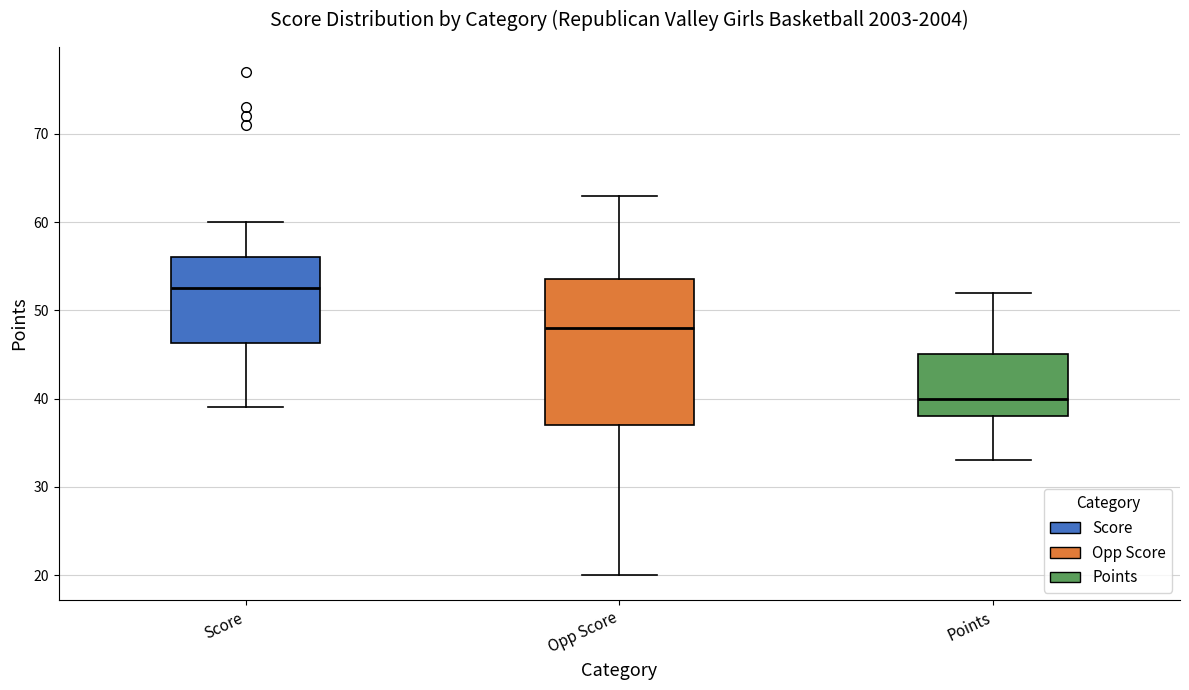

Which box has the highest median line?

Score